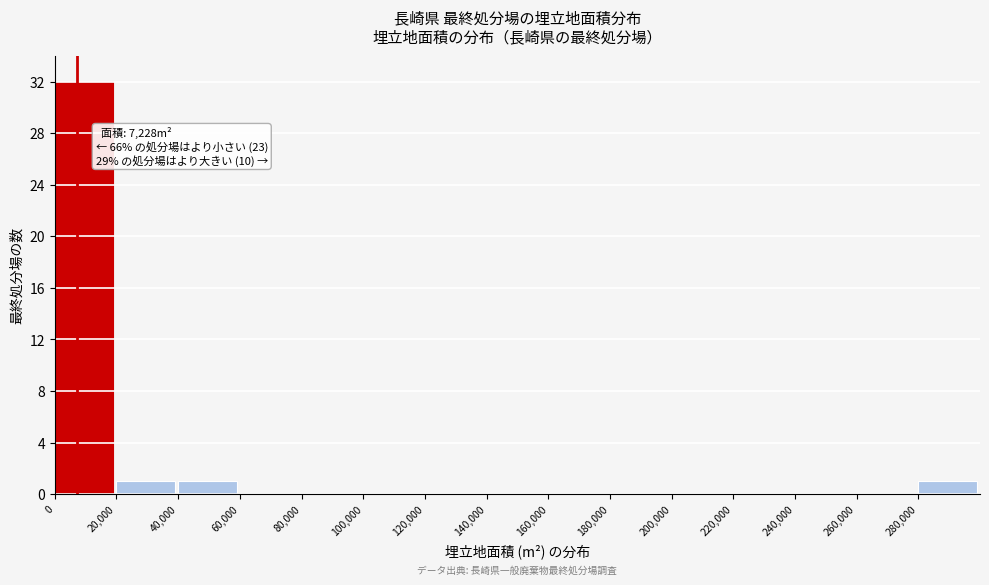

Which range on the x-axis has the tallest bar?

0 to 20000